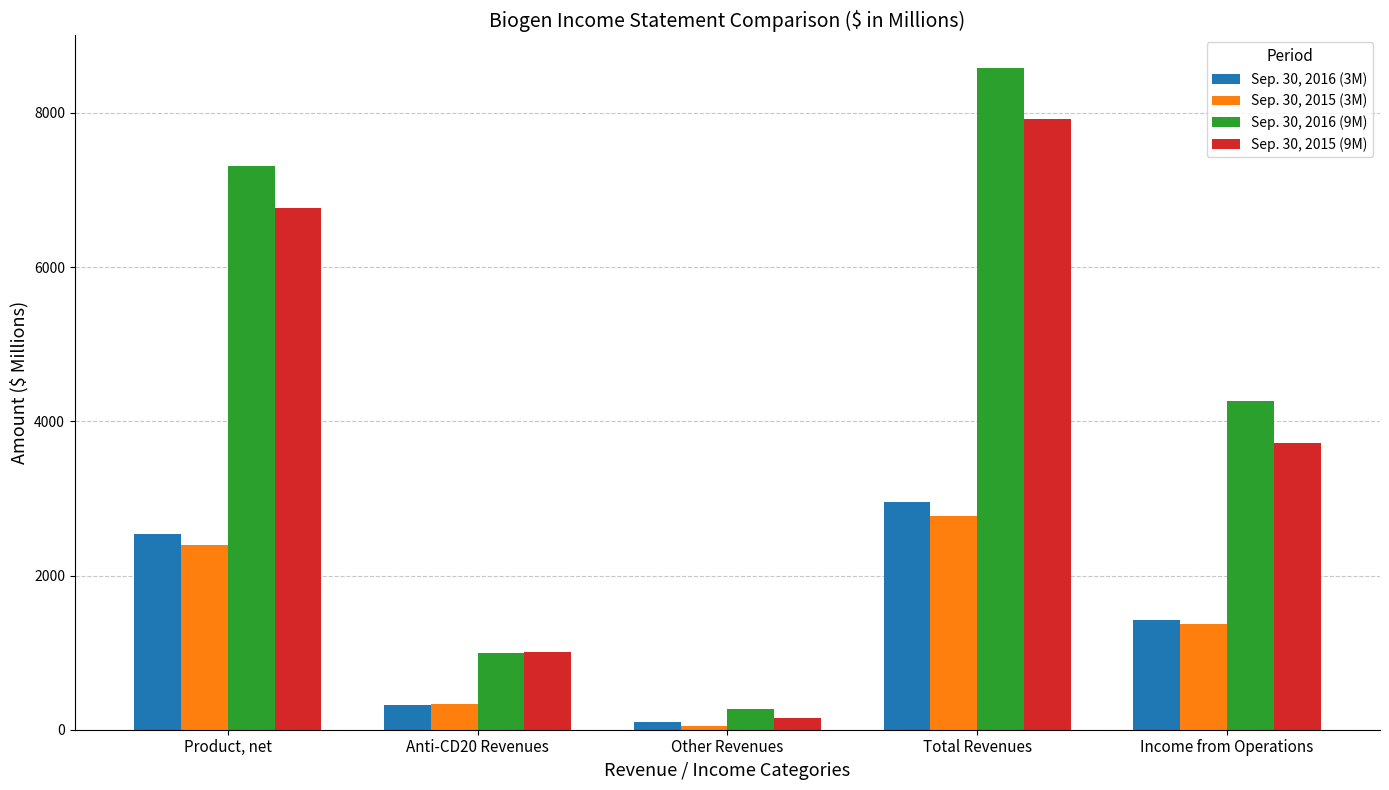

At how many categories does at least one series exceed 1494?

3